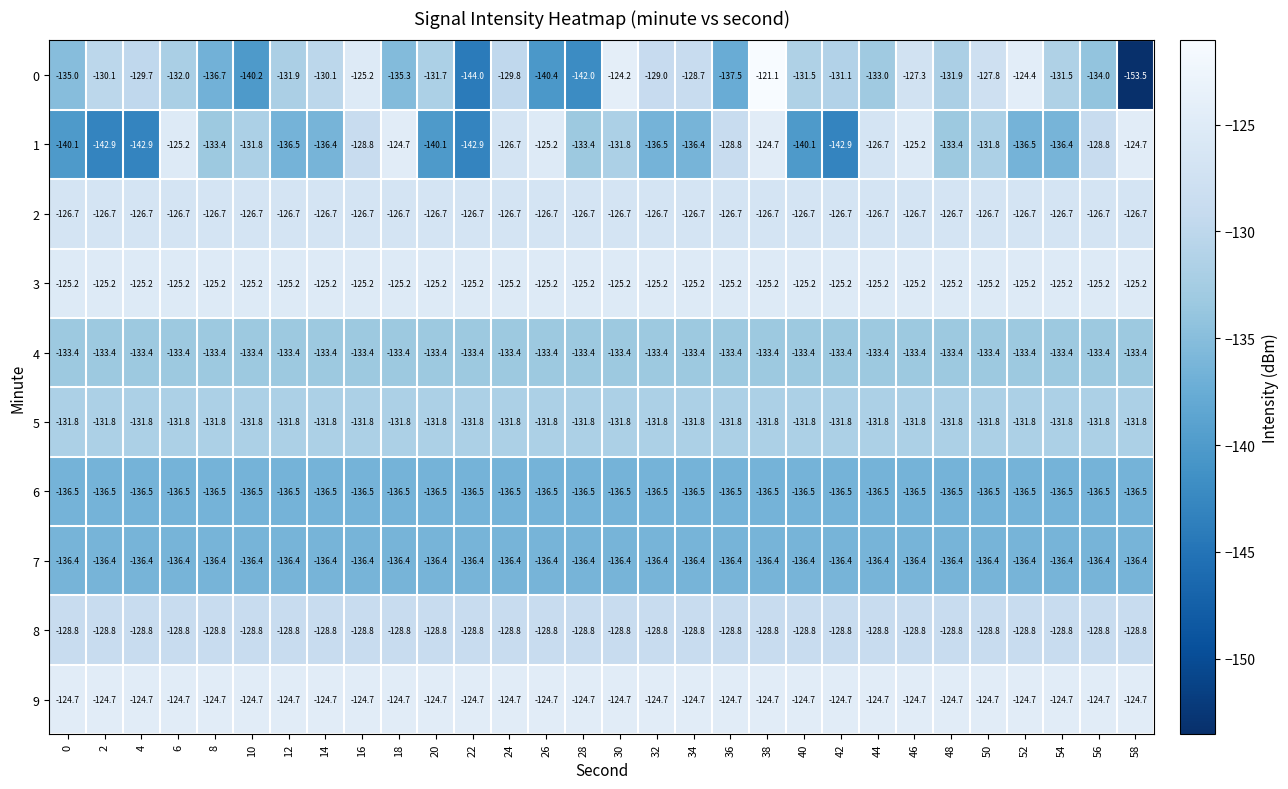

The value of 6 at 6 is -136.5. True or false?

True